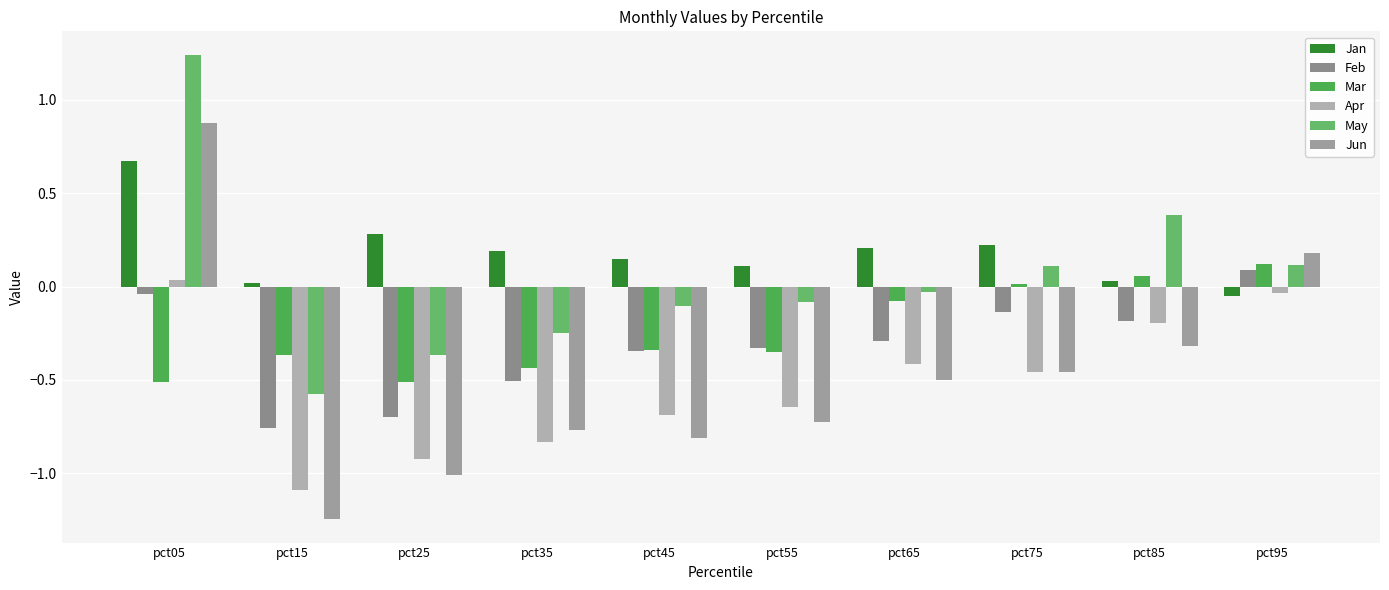

How many values in May are below zero?

6